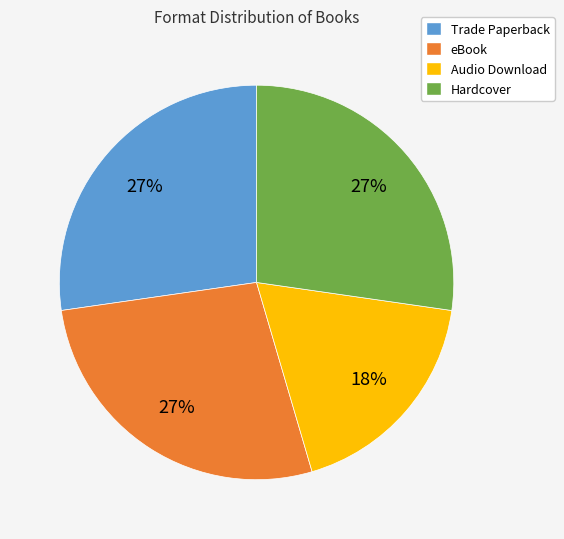

What is the smallest slice in the pie chart?

Audio Download